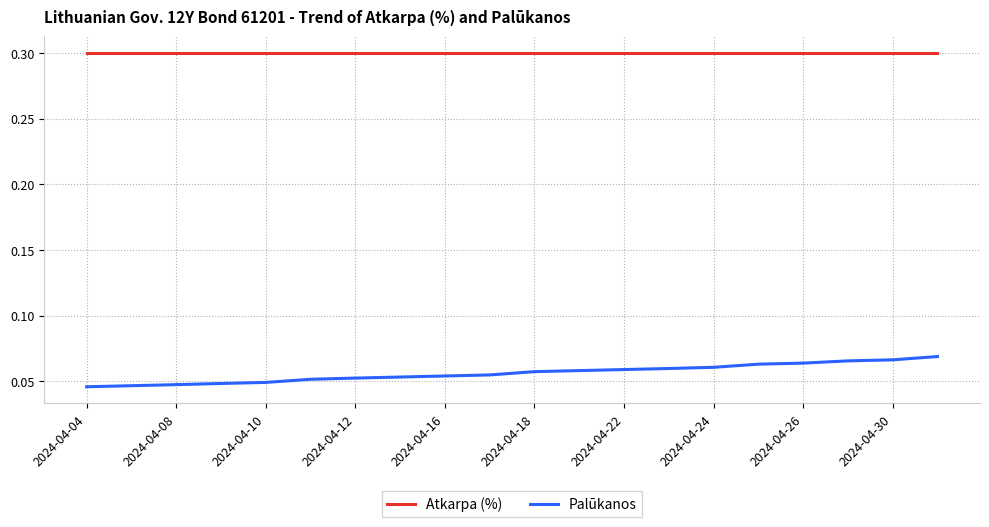

True or false: Atkarpa (%) and Palūkanos cross at least once.

False